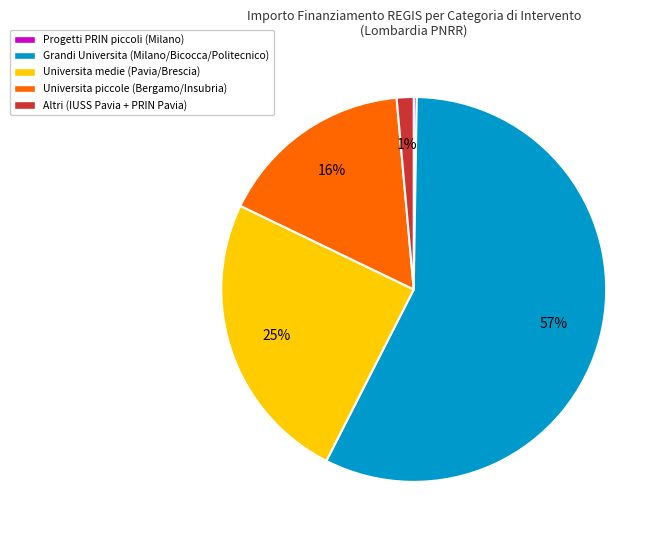

To the nearest percent, what is the average slice percentage?

20%